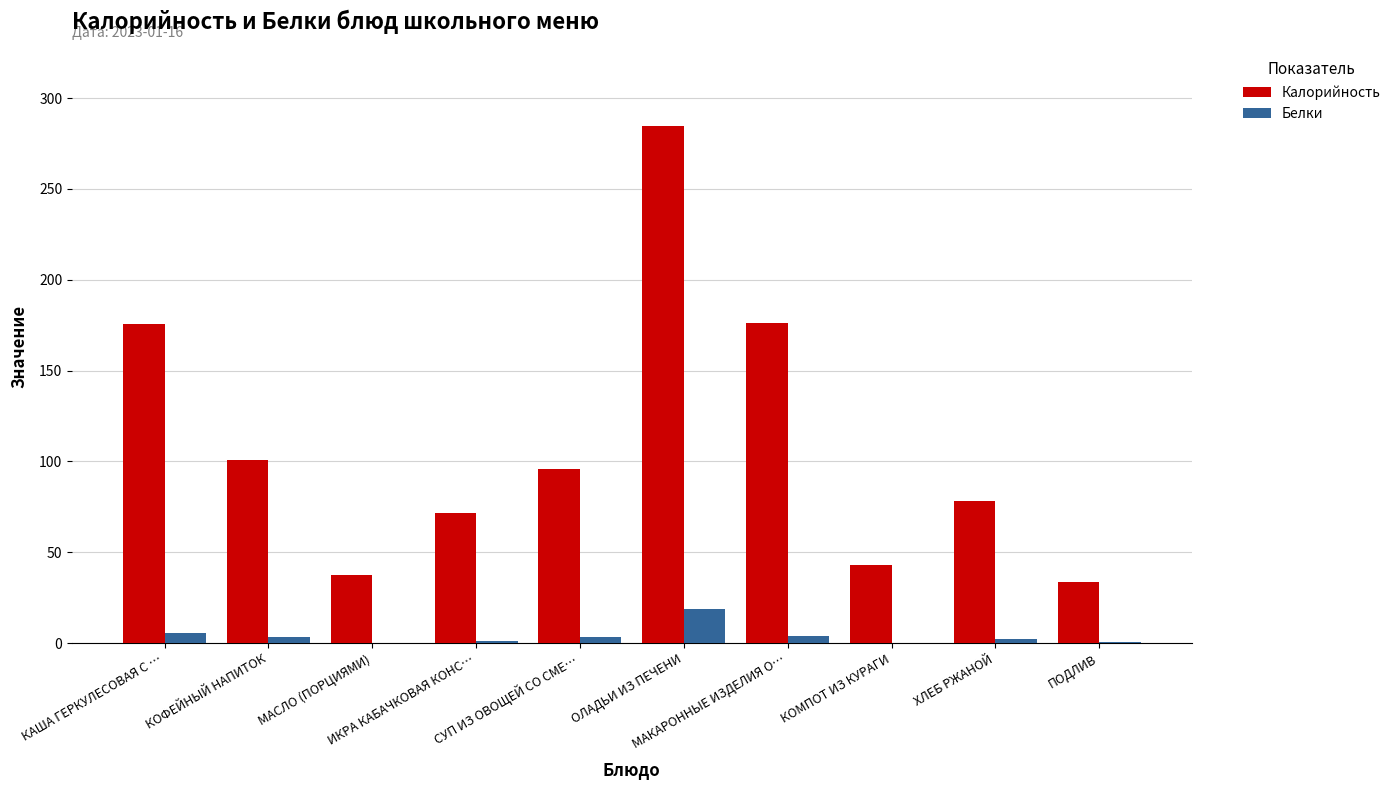

Are the bars horizontal?

No